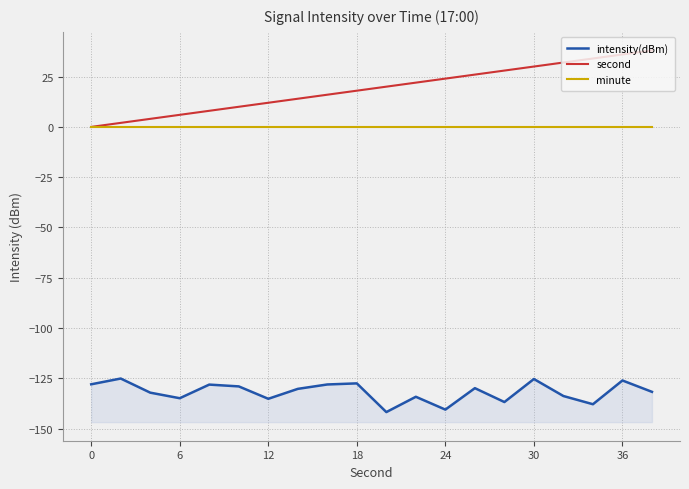

How many lines are shown in the chart?

3